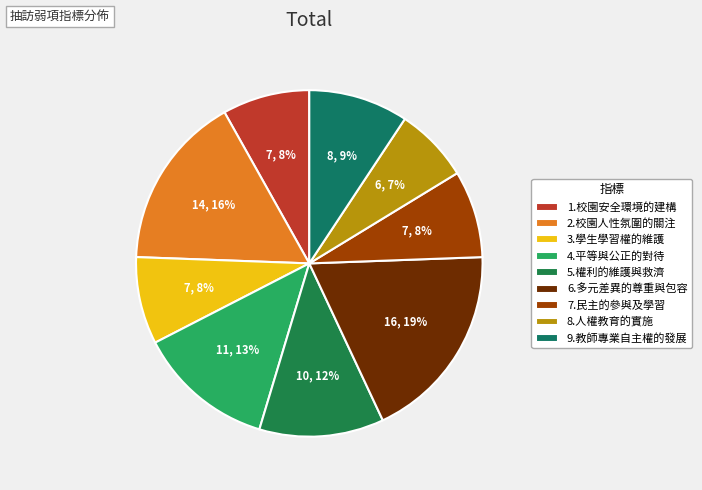

Is there any slice that represents more than half of the pie?

No